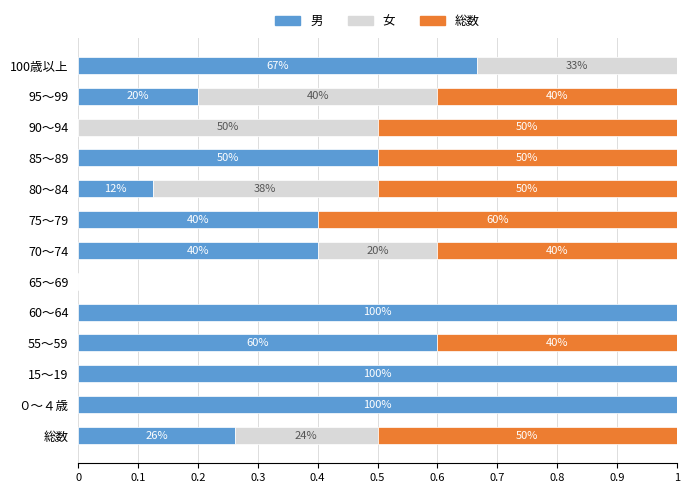

What are all the series names shown in the legend?

男, 女, 総数